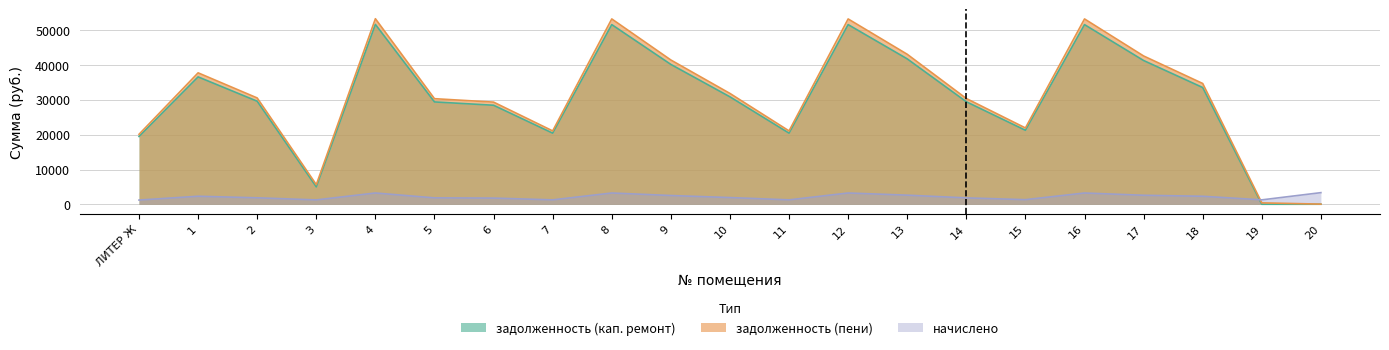

Is it true that задолженность (пени) equals 37751.2 at 1?

True